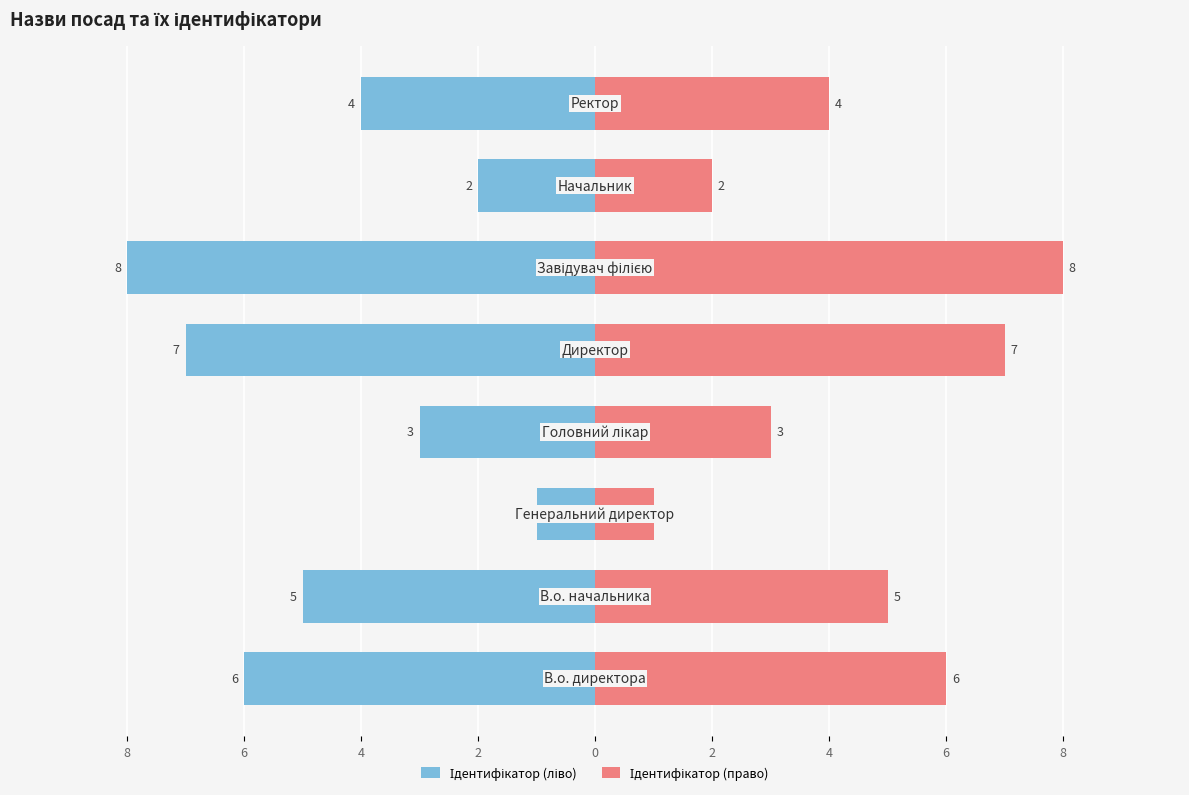

Reading left to right, what are all the values shown in this chart?

Ідентифікатор (ліво): 8=-6	6=-5	4=-1	2=-3	0=-7	2=-8	4=-2	6=-4
Ідентифікатор (право): 8=6	6=5	4=1	2=3	0=7	2=8	4=2	6=4